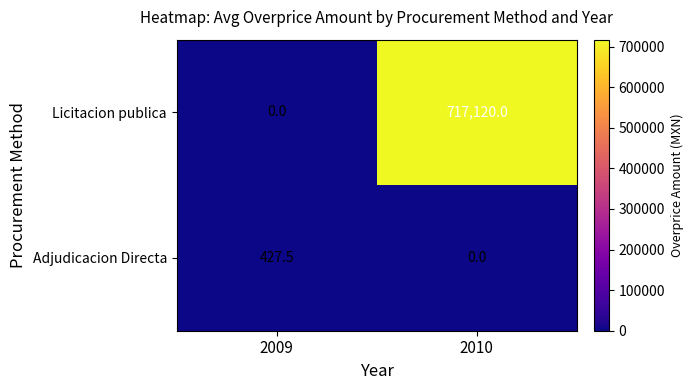

What is the spread (max minus min) of values at 2009?

427.5